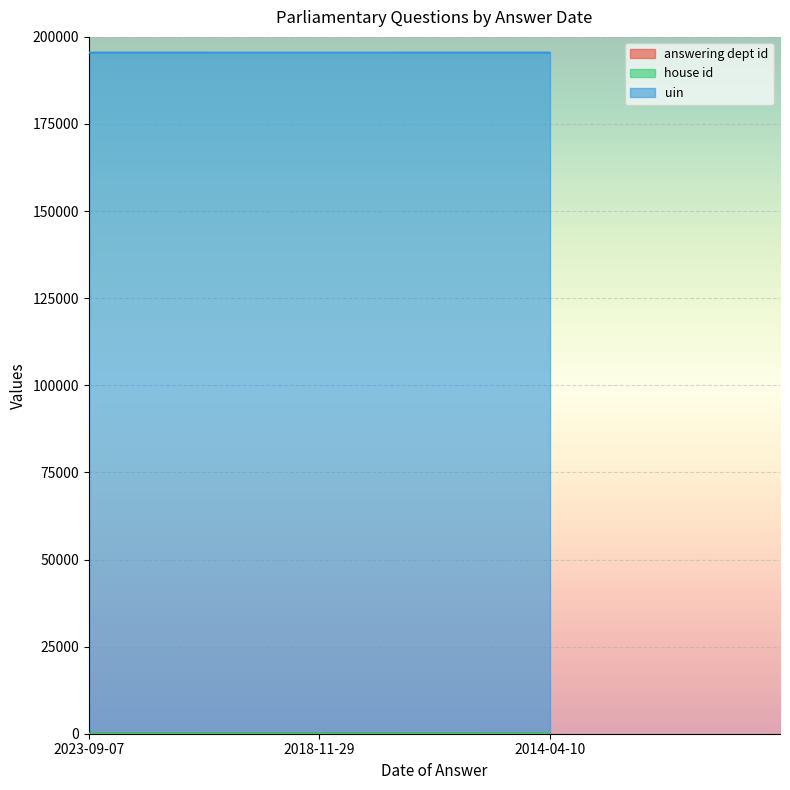

What is the sum of all answering dept id values?

82